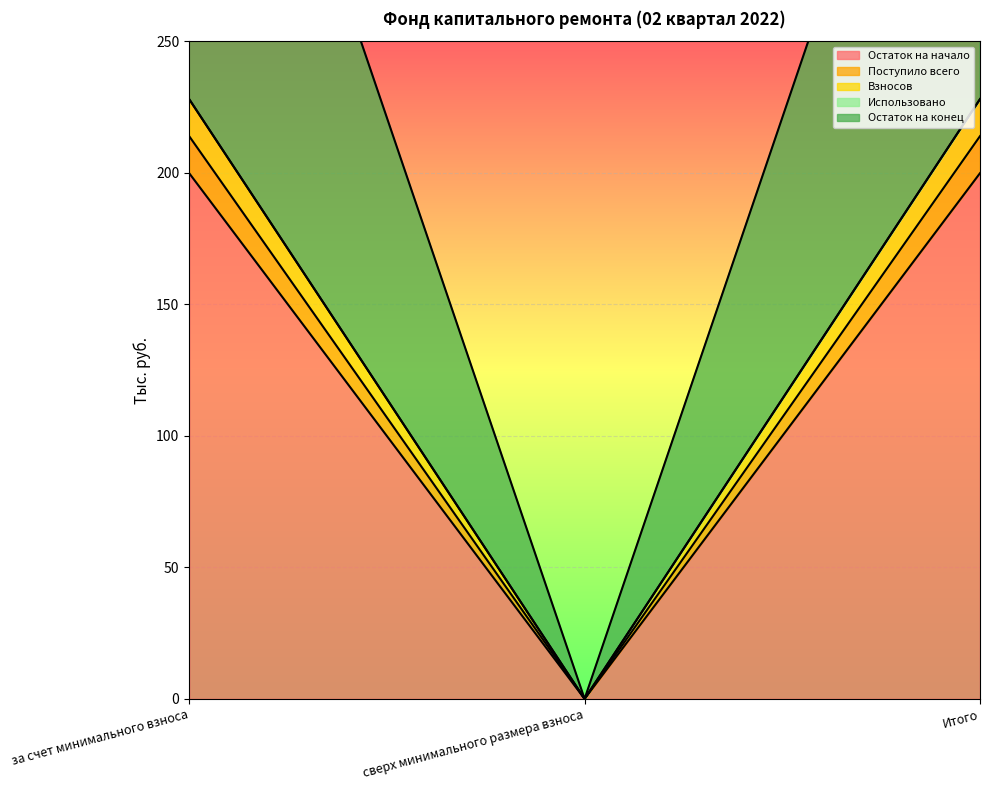

What is the maximum value shown in the chart?

228.0